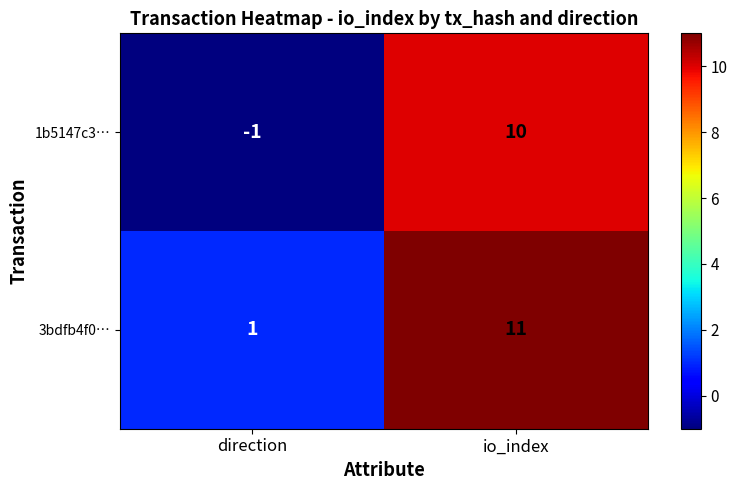

Which series has the largest total across all categories?

3bdfb4f0…